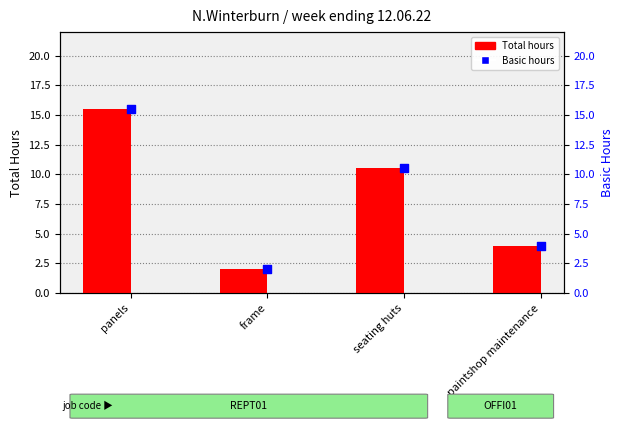

At how many categories does at least one series exceed 9?

2